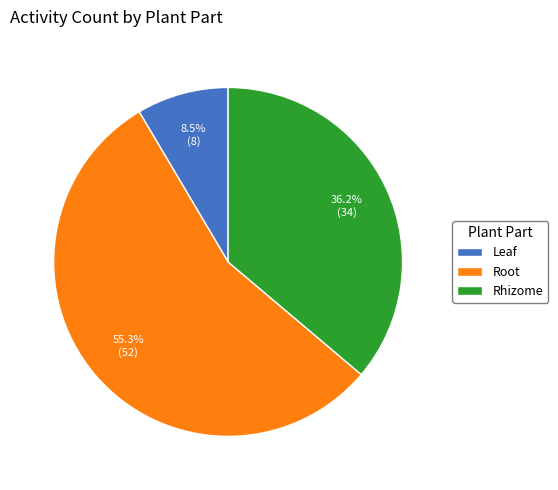

Rank the categories by value from lowest to highest.

Leaf, Rhizome, Root